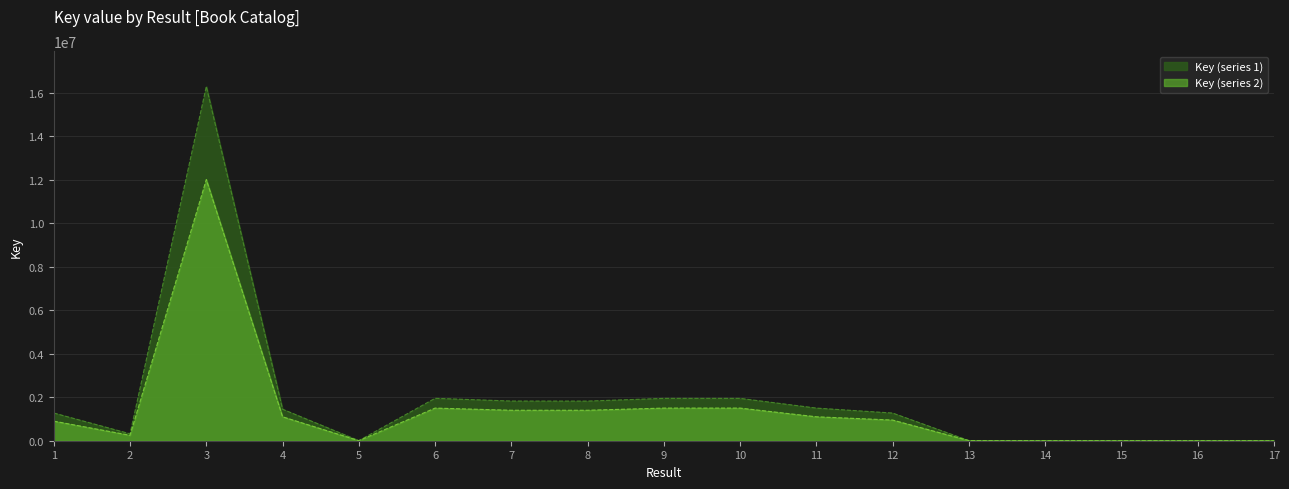

What is the difference between the maximum and minimum values in the Key (series 1) series?

16279154